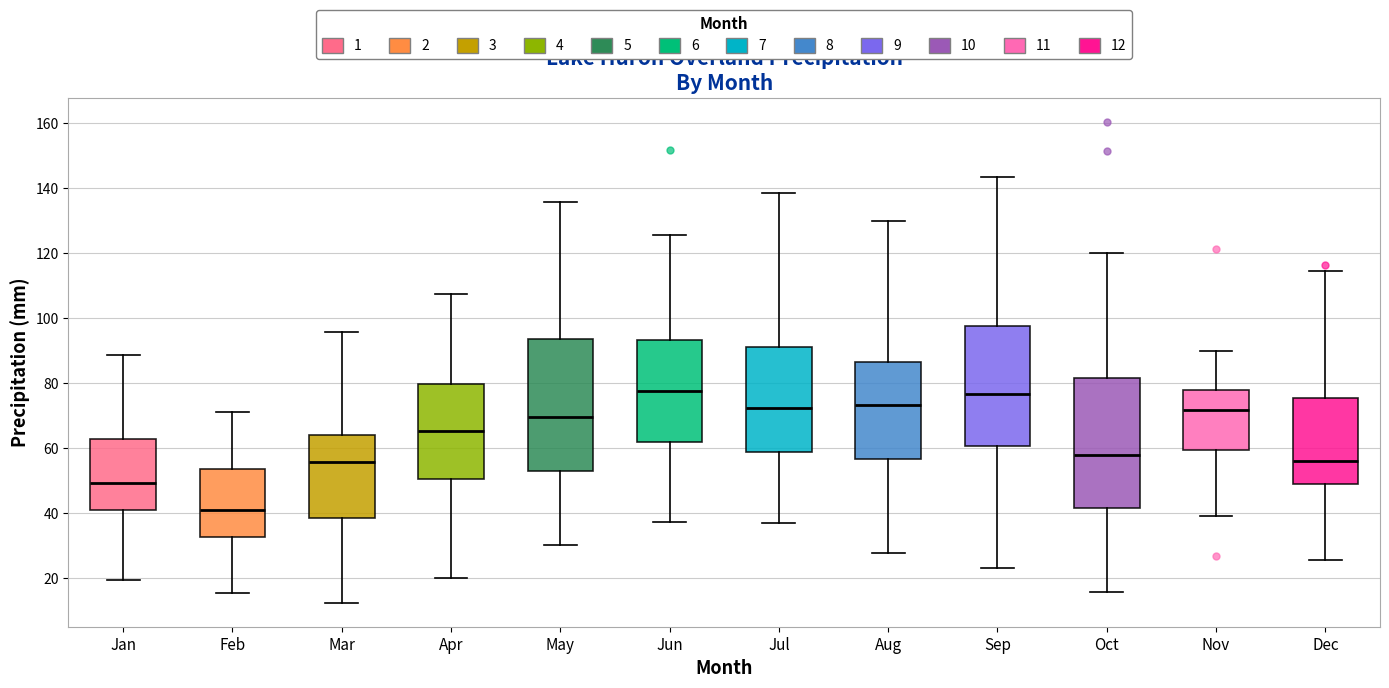

Which box has the lowest median line?

Feb